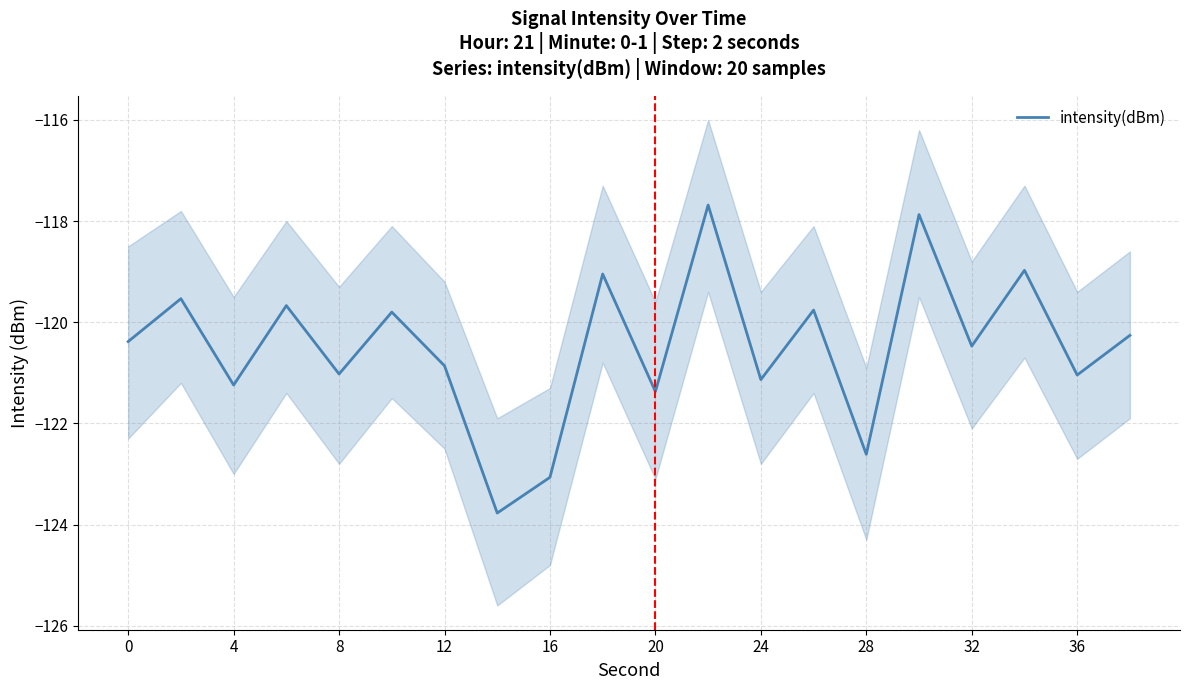

The intensity(dBm) series shows -208.0 at 24. True or false?

False